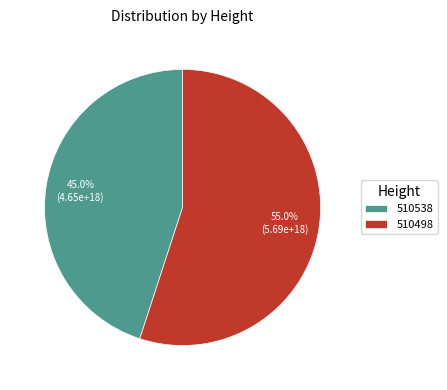

Is there any slice that represents more than half of the pie?

Yes